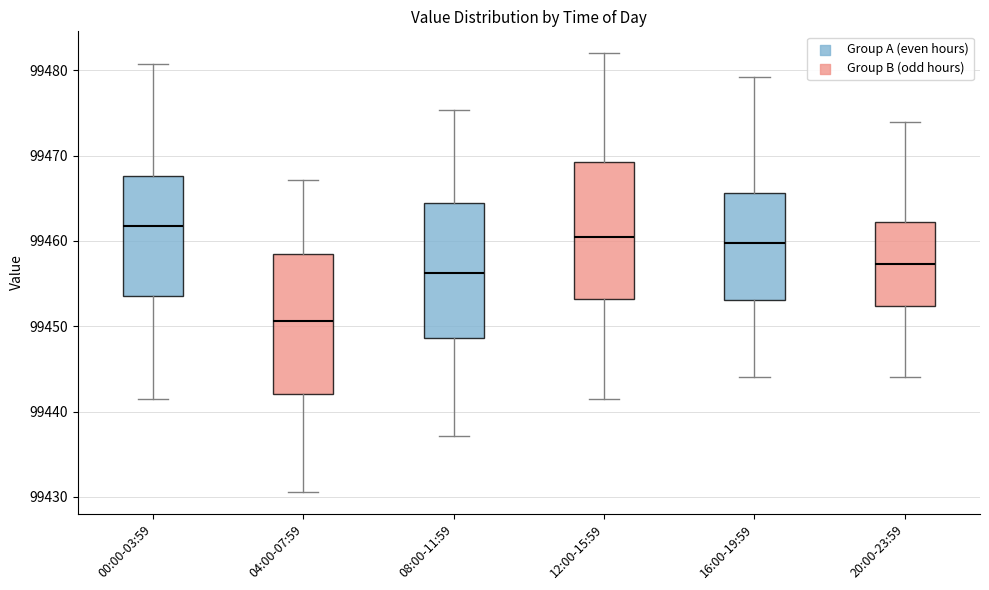

Which box's median line is the highest?

00:00-03:59